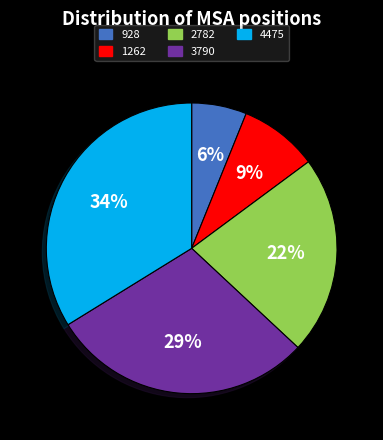

Does any single category account for the majority?

No